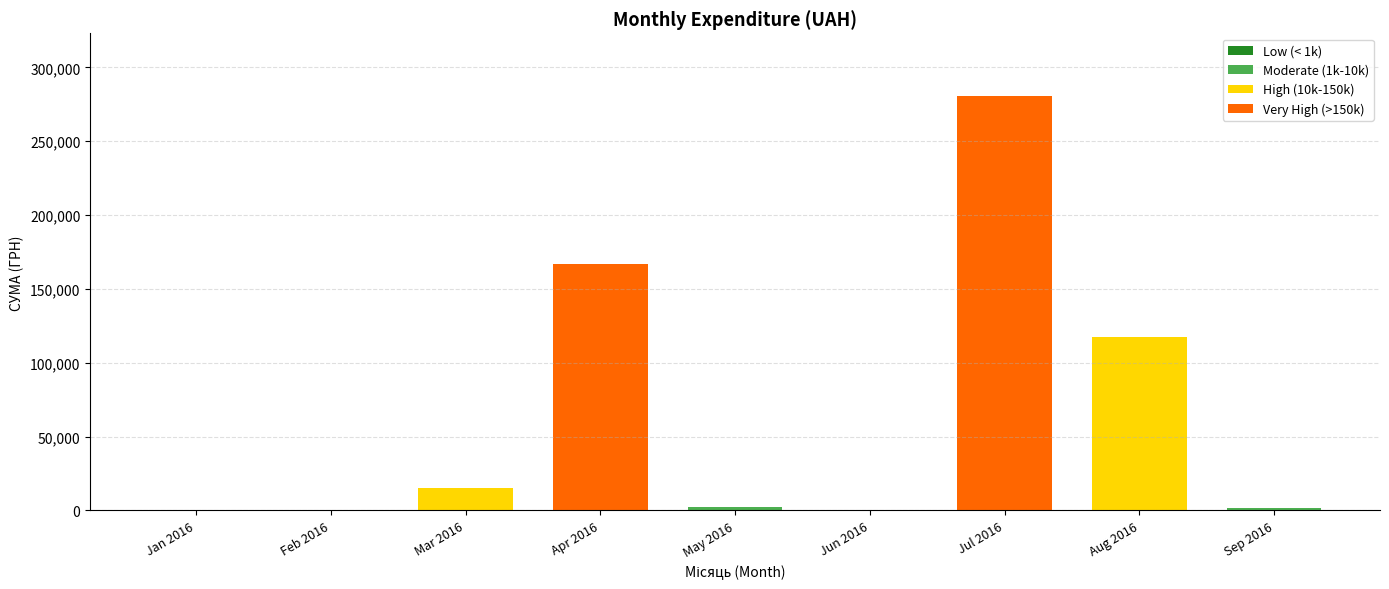

What is the difference between the second highest and second lowest values in the Moderate (1k-10k) series?

1583.1